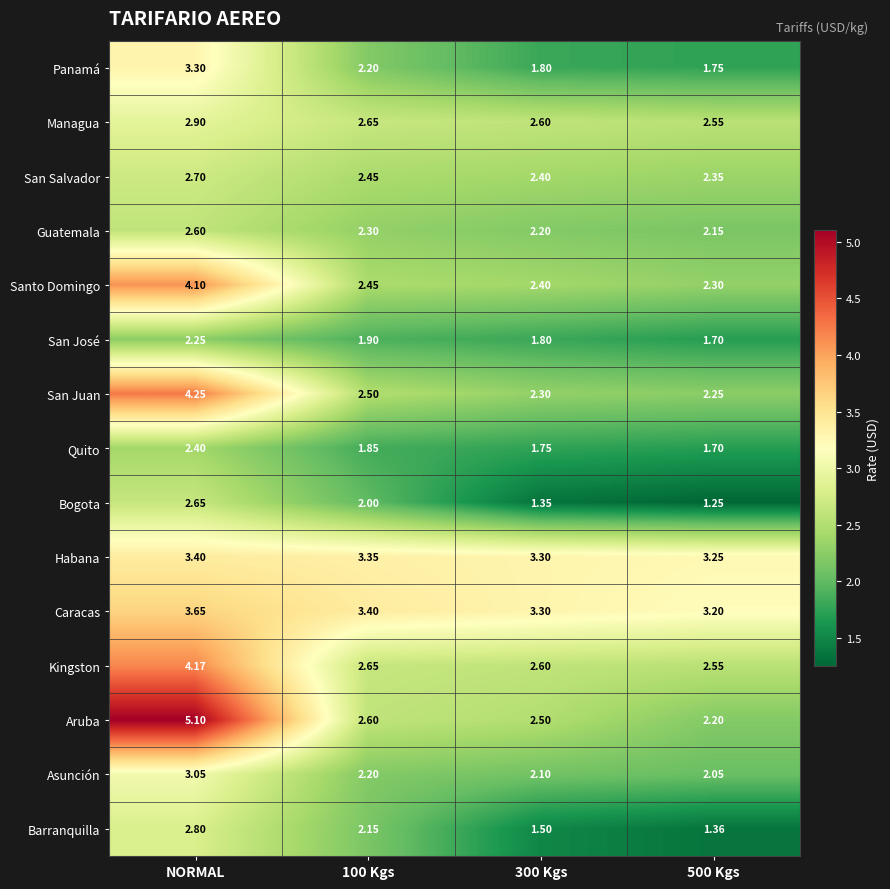

Which series has the widest spread of values?

Aruba